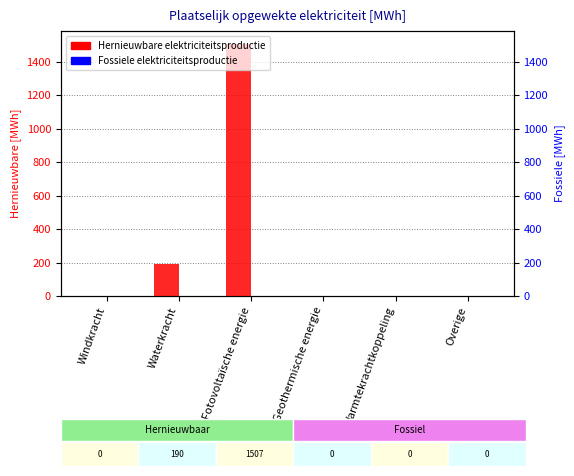

Which series has the widest spread of values?

Hernieuwbare elektriciteitsproductie